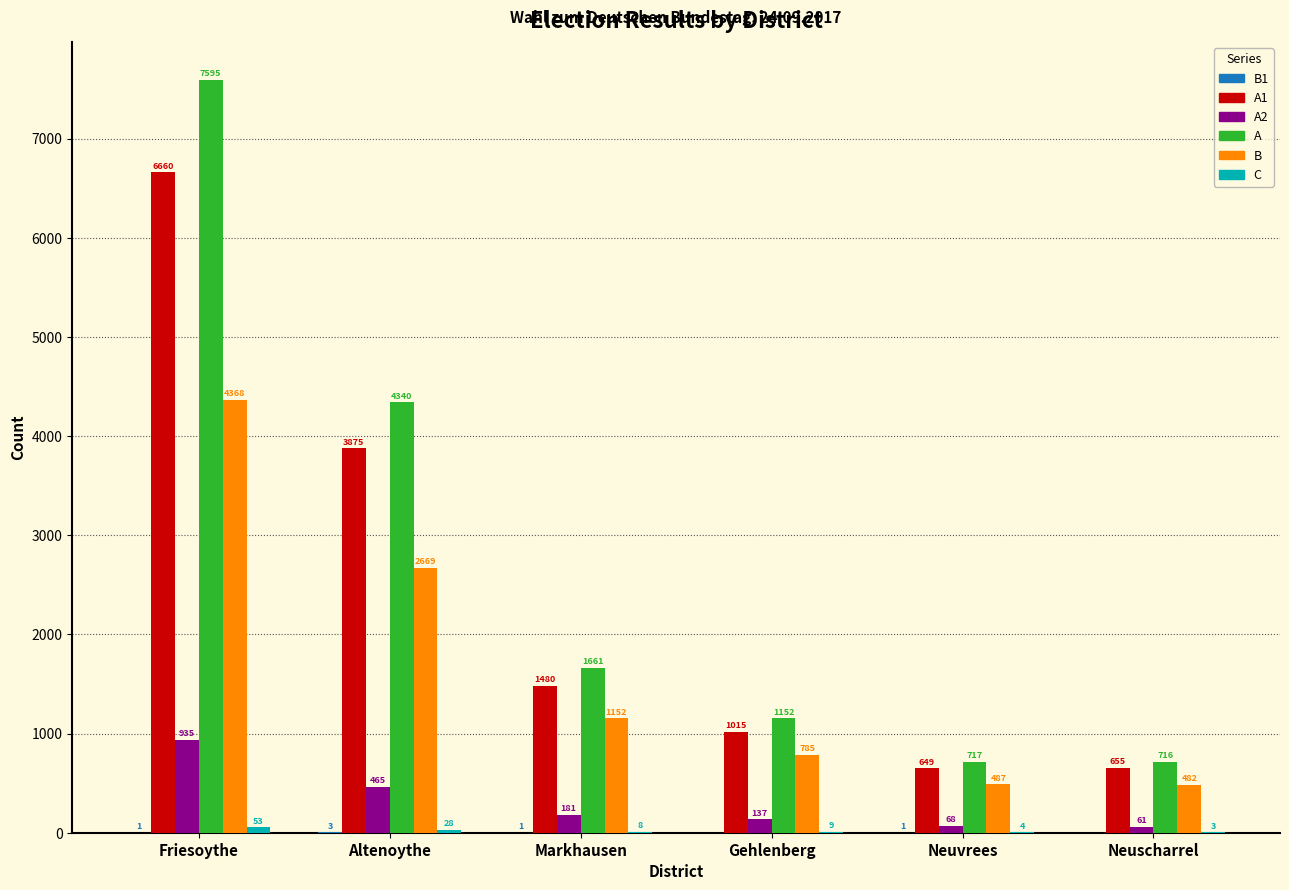

What is the sum of all A1 values?

14334